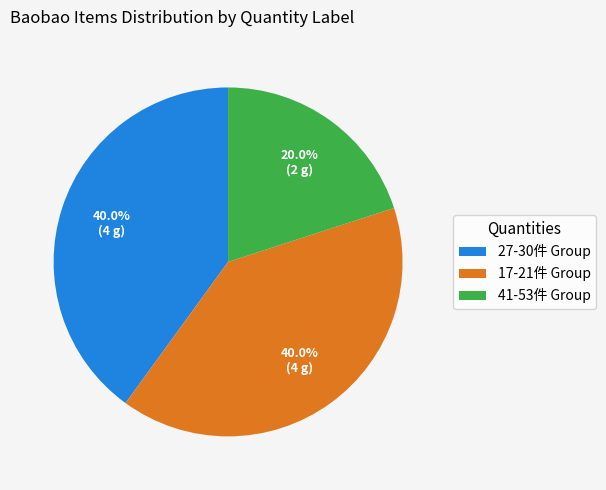

Combined, what portion of the pie is 41-53件 Group and 17-21件 Group?

60.0%